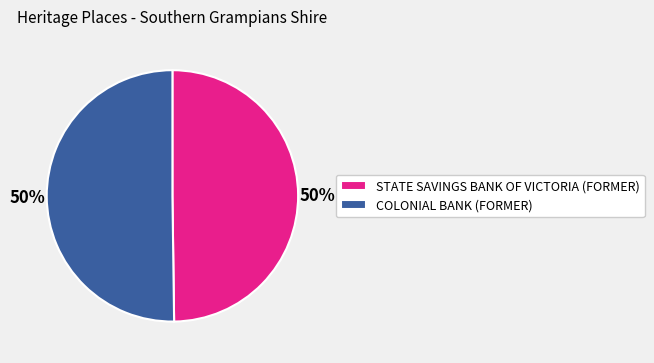

Is it true that STATE SAVINGS BANK OF VICTORIA (FORMER) is 63% of the pie?

False